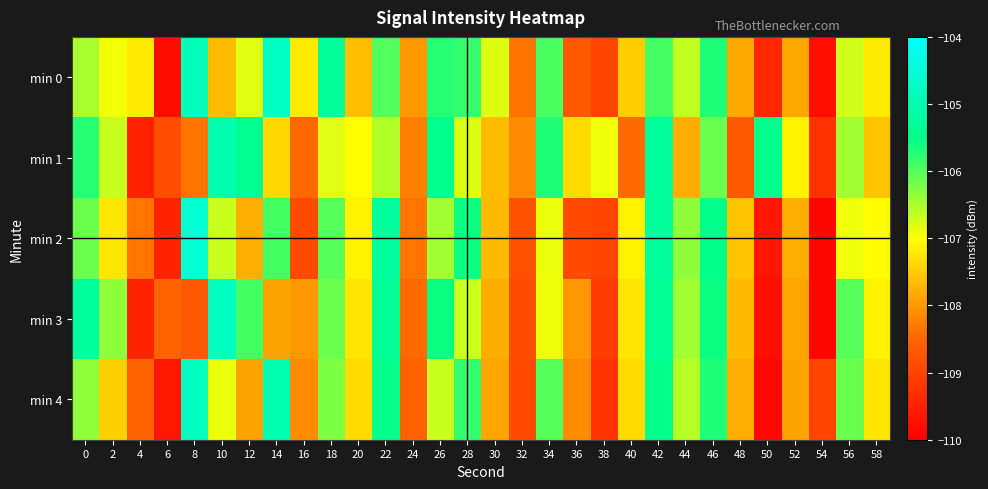

At which category is the sum across all series the highest?

42